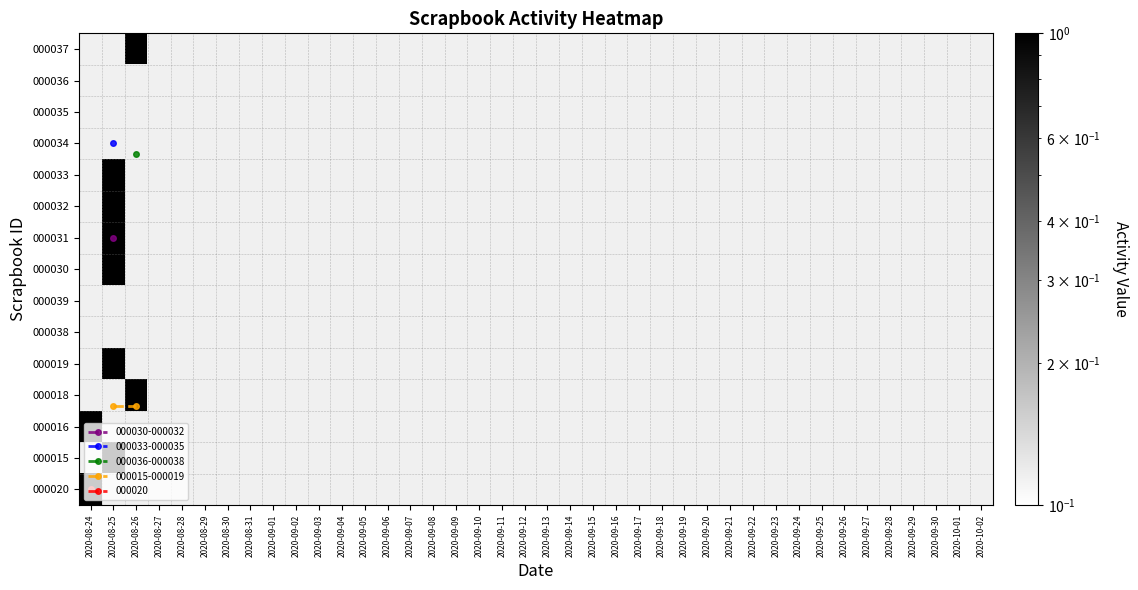

At which label does 000035 reach its peak?

2020-08-24